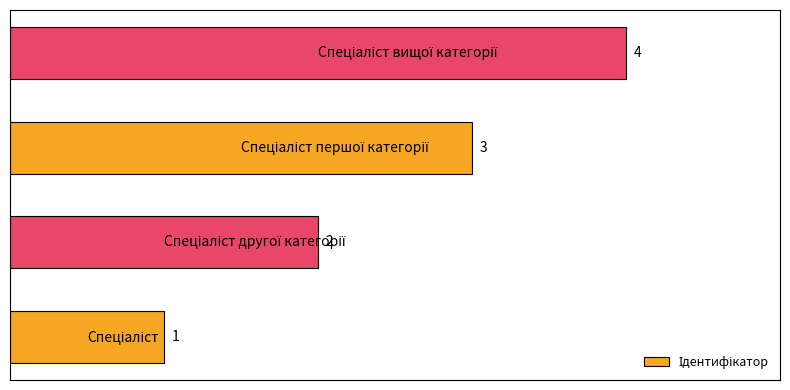

What is the greatest value displayed?

4